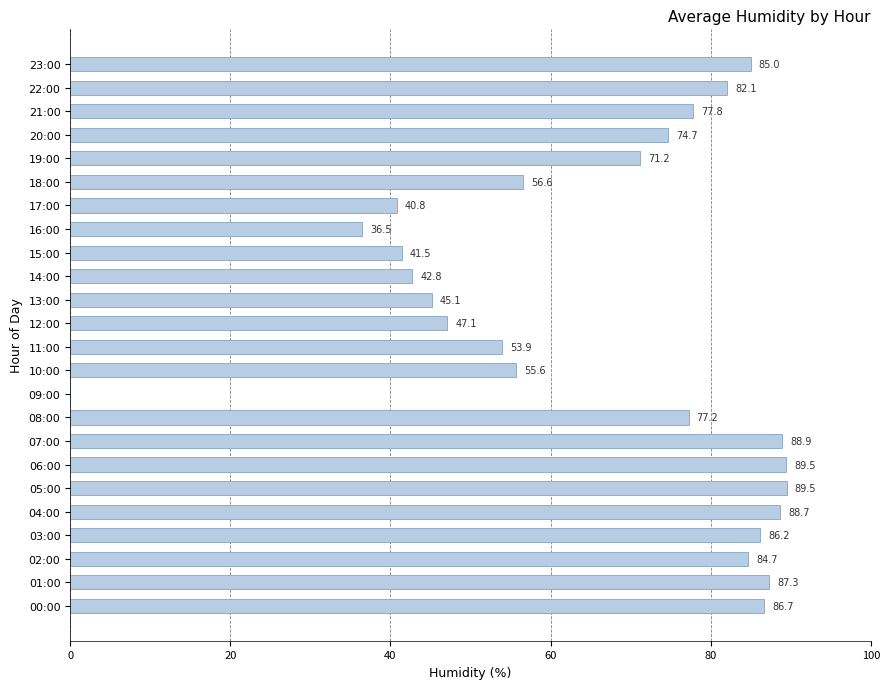

Where is the data nearest to the value 44?

13:00